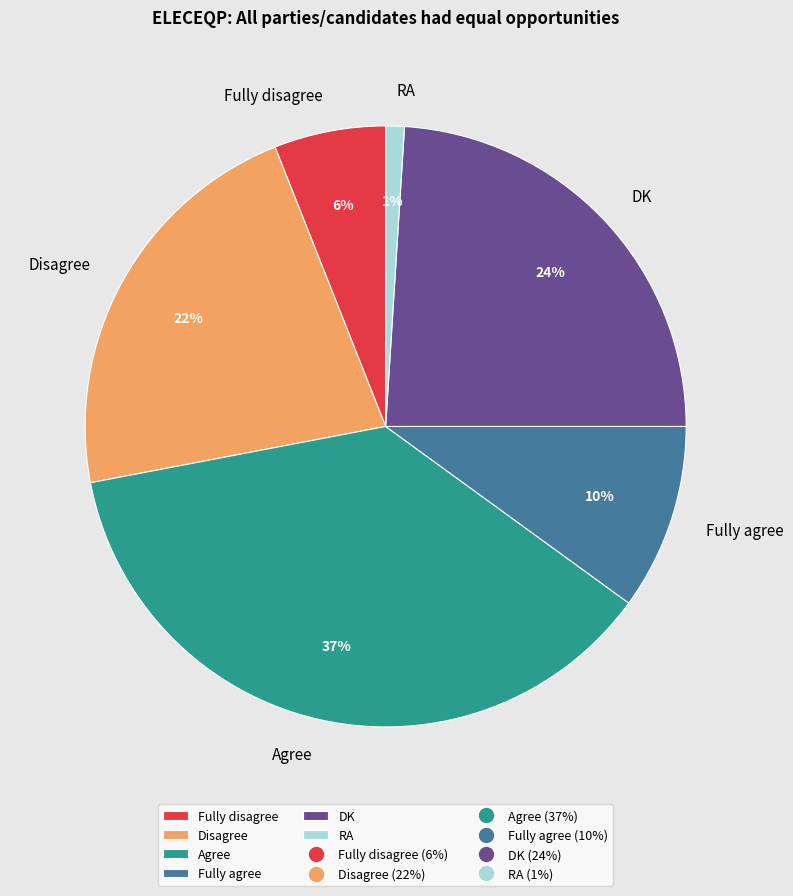

True or false: Fully disagree accounts for 18% of the total.

False